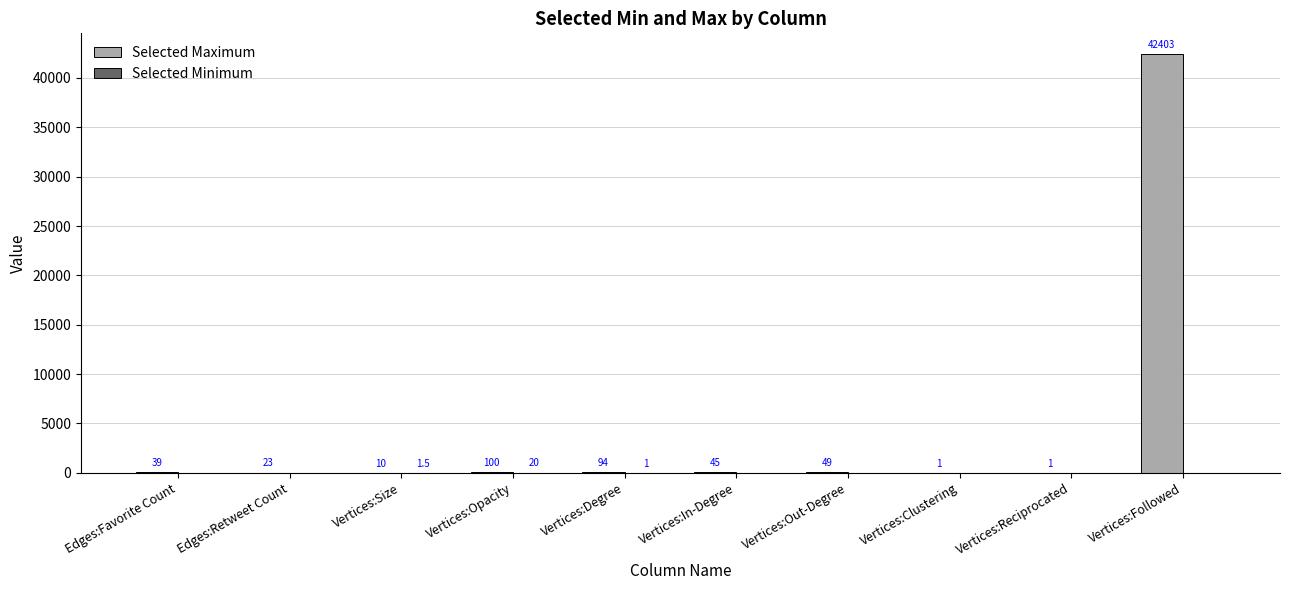

What is the maximum value shown in the chart?

42403.0